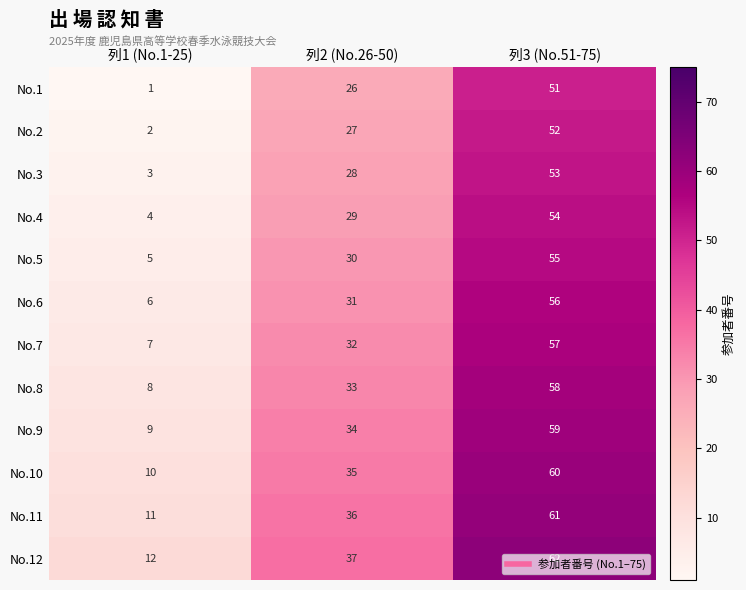

Count the number of data series in this chart.

12